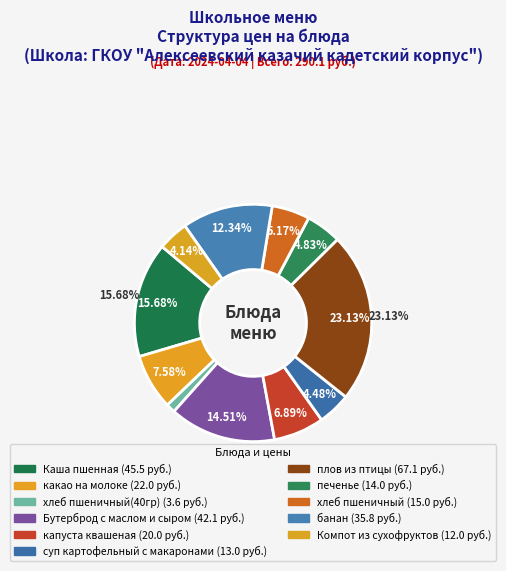

What is the largest slice in the pie chart?

плов из птицы